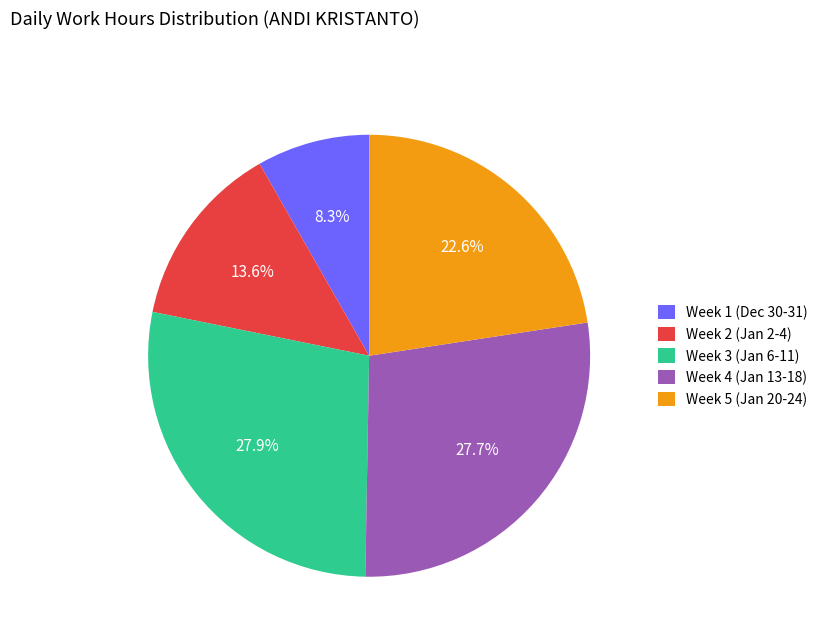

How many segments does this pie chart have?

5